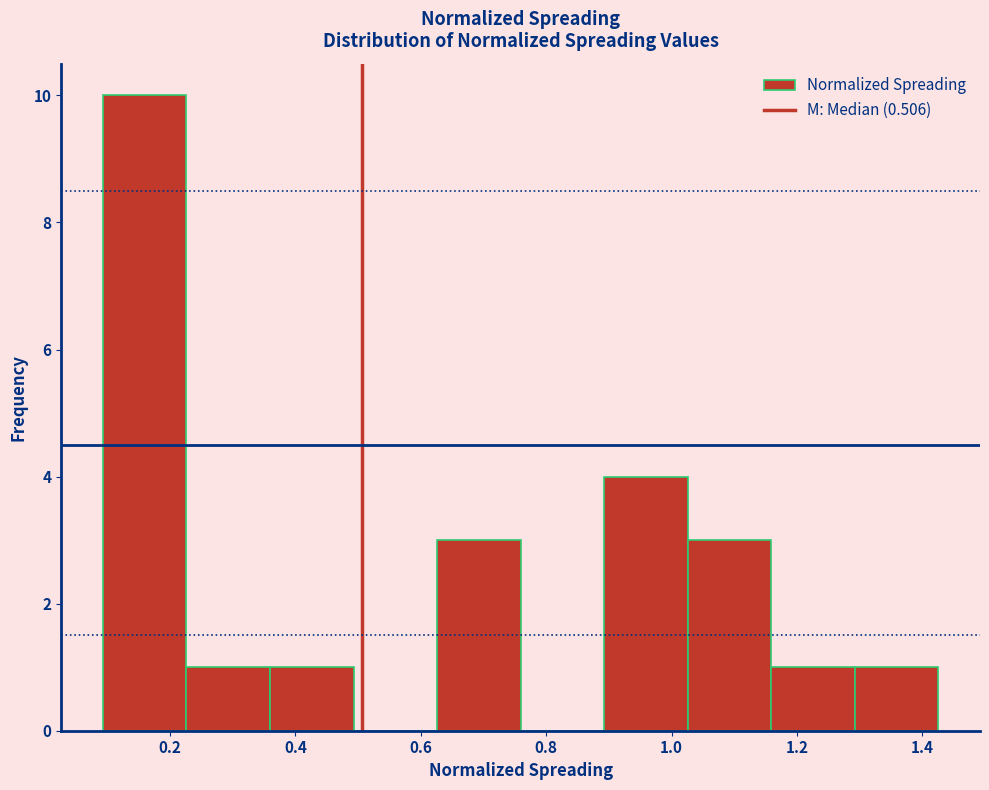

Reading left to right, transcribe this chart: for each bar, give the range it covers on the x-axis and its height. Neither the bar edges nor the heights are printed on the chart, so give them approximately, as read against the axes.

0.10 to 0.22: 10
0.22 to 0.36: 1
0.36 to 0.50: 1
0.50 to 0.62: 0
0.62 to 0.76: 3
0.76 to 0.90: 0
0.90 to 1.02: 4
1.02 to 1.16: 3
1.16 to 1.30: 1
1.30 to 1.42: 1